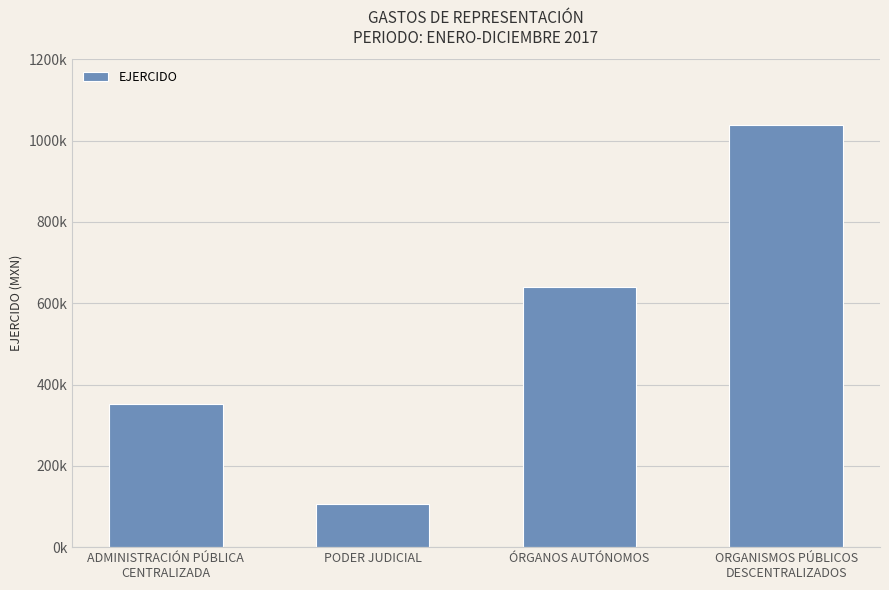

Rank the categories by value from highest to lowest.

ORGANISMOS PÚBLICOS
DESCENTRALIZADOS, ÓRGANOS AUTÓNOMOS, ADMINISTRACIÓN PÚBLICA
CENTRALIZADA, PODER JUDICIAL